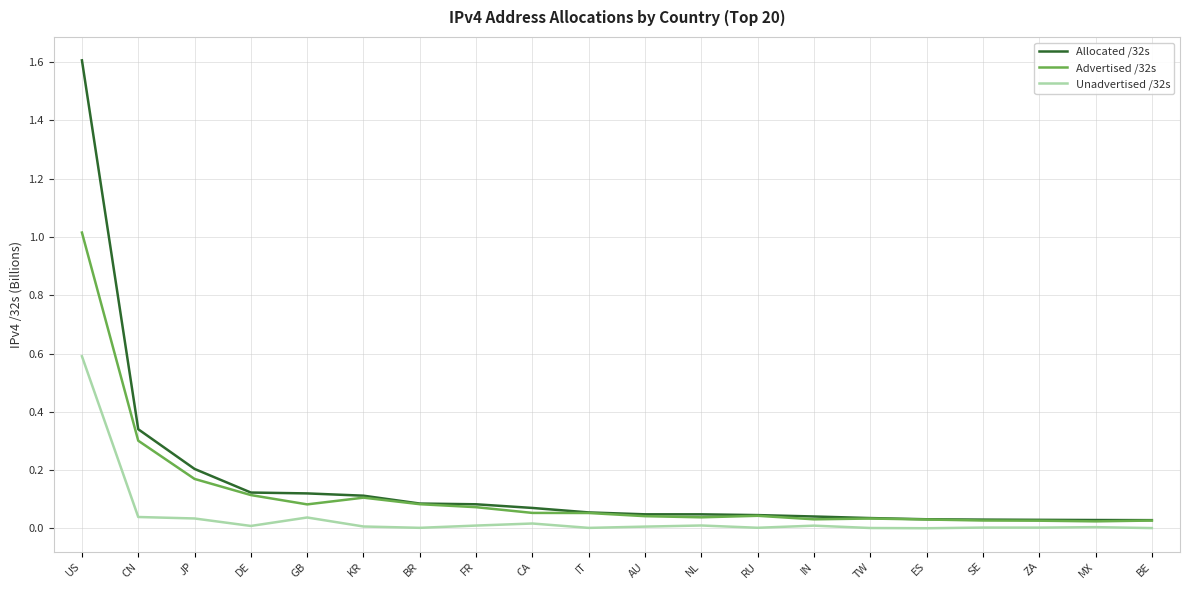

True or false: Unadvertised /32s and Allocated /32s cross at least once.

False